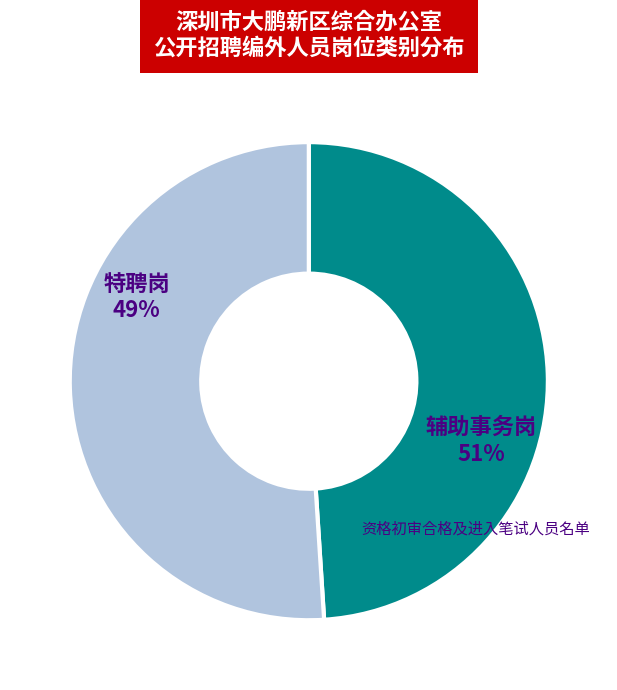

Between 特聘岗 and 辅助事务岗, which is larger?

辅助事务岗